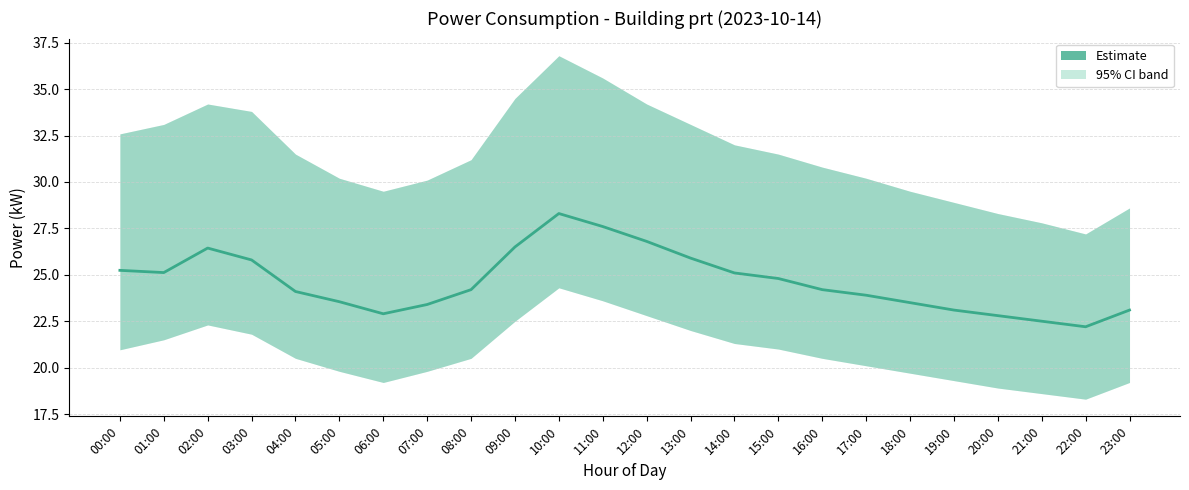

How many data points are less than 24?

10